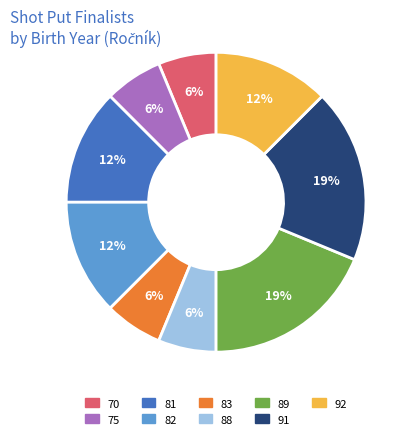

Is the sum of 88 and 83 greater than half?

No